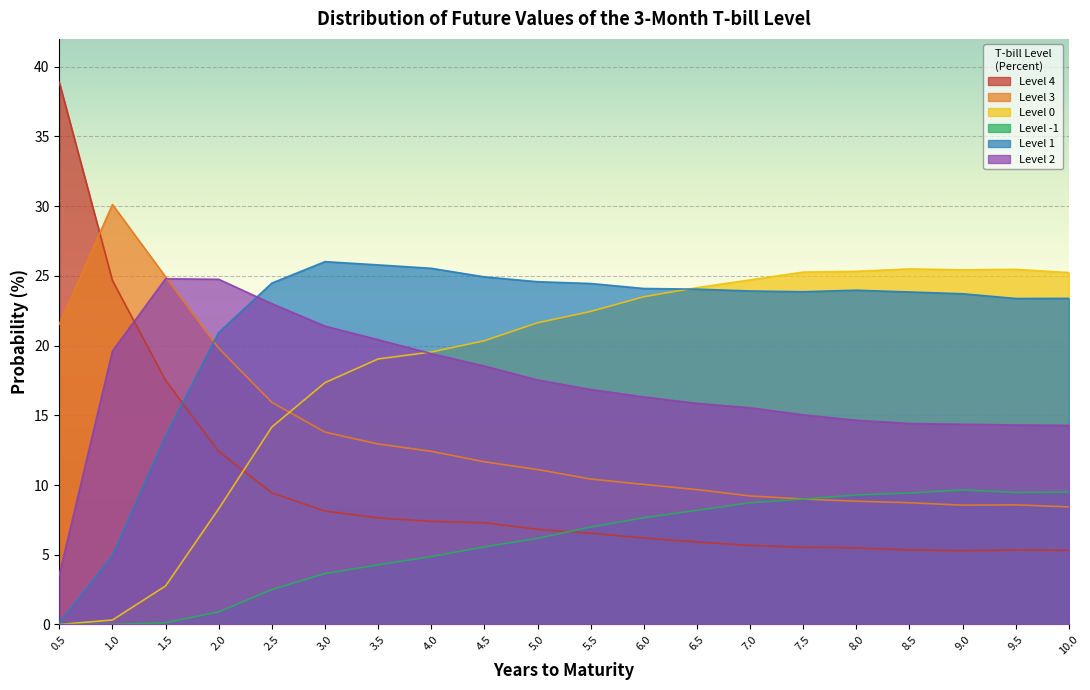

At which category is the sum across all series the highest?

3.0